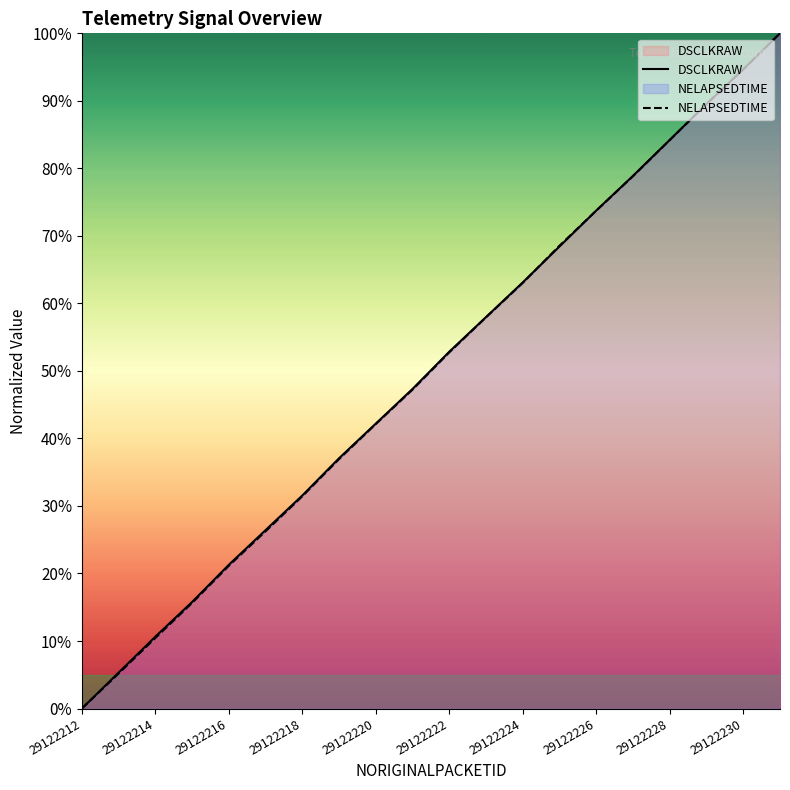

How many data points in DSCLKRAW are less than 52?

10